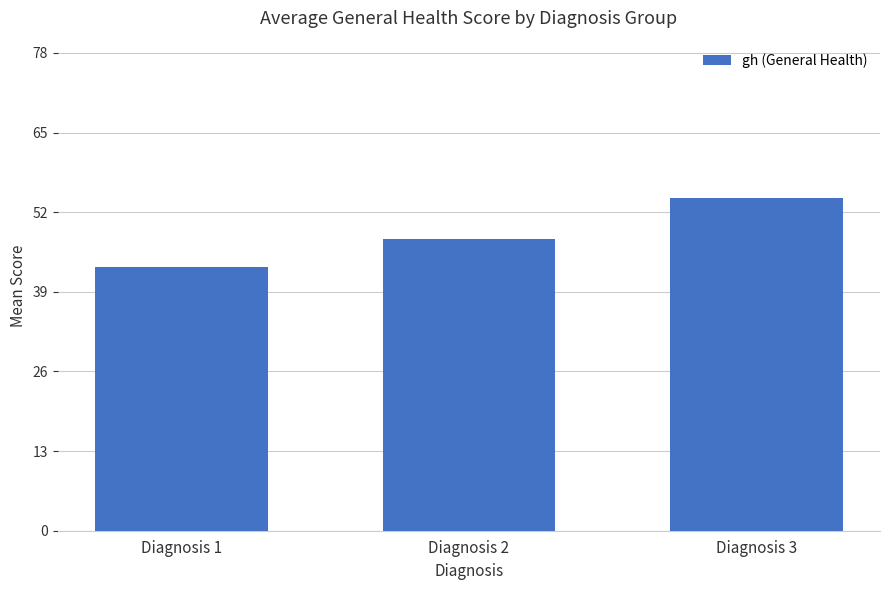

Which has a higher value, Diagnosis 1 or Diagnosis 3?

Diagnosis 3